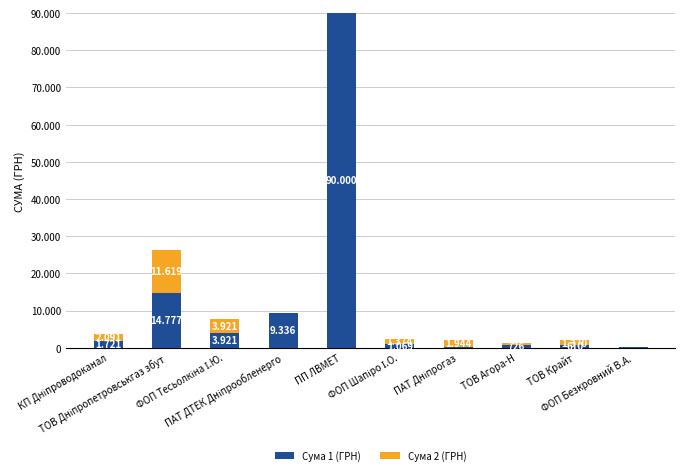

What is the approximate value of Сума 2 (ГРН) at ТОВ Агора-Н?

442.0